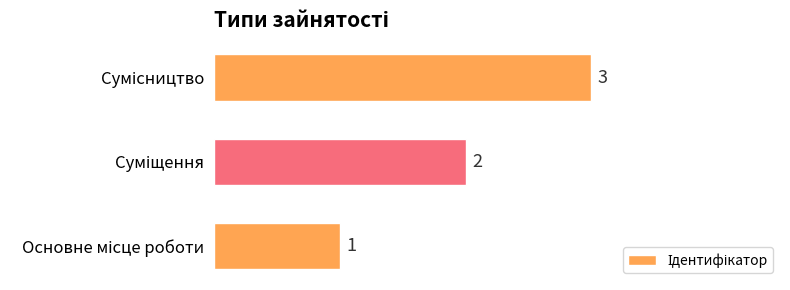

How many values are between 1 and 3?

3